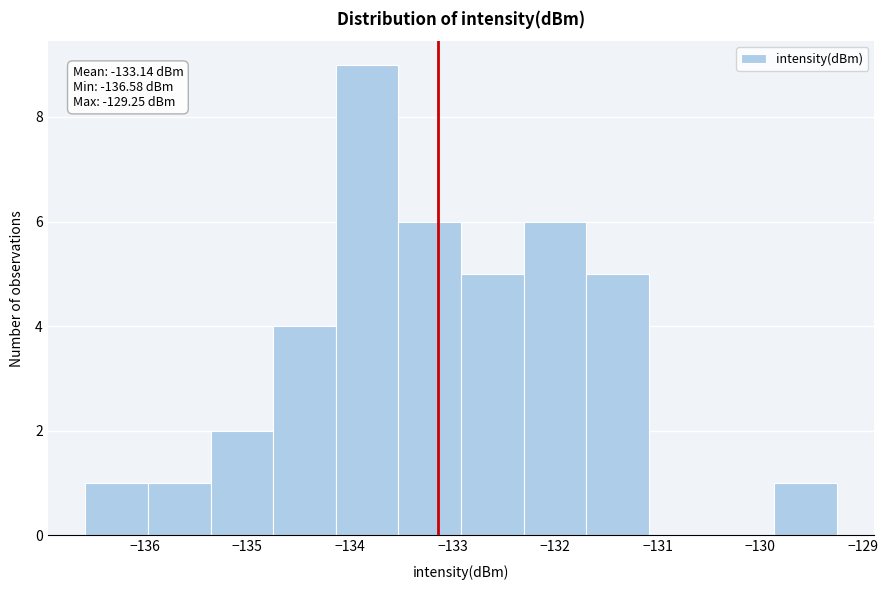

Which range on the x-axis has the tallest bar?

-134.1 to -133.5